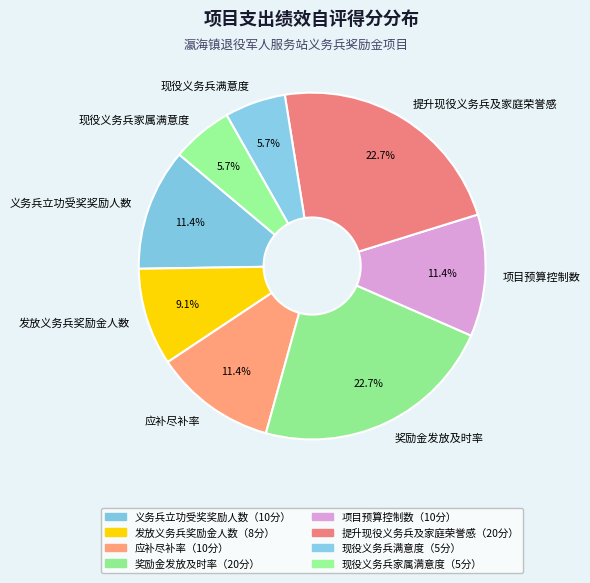

How many slices are in this pie chart?

8